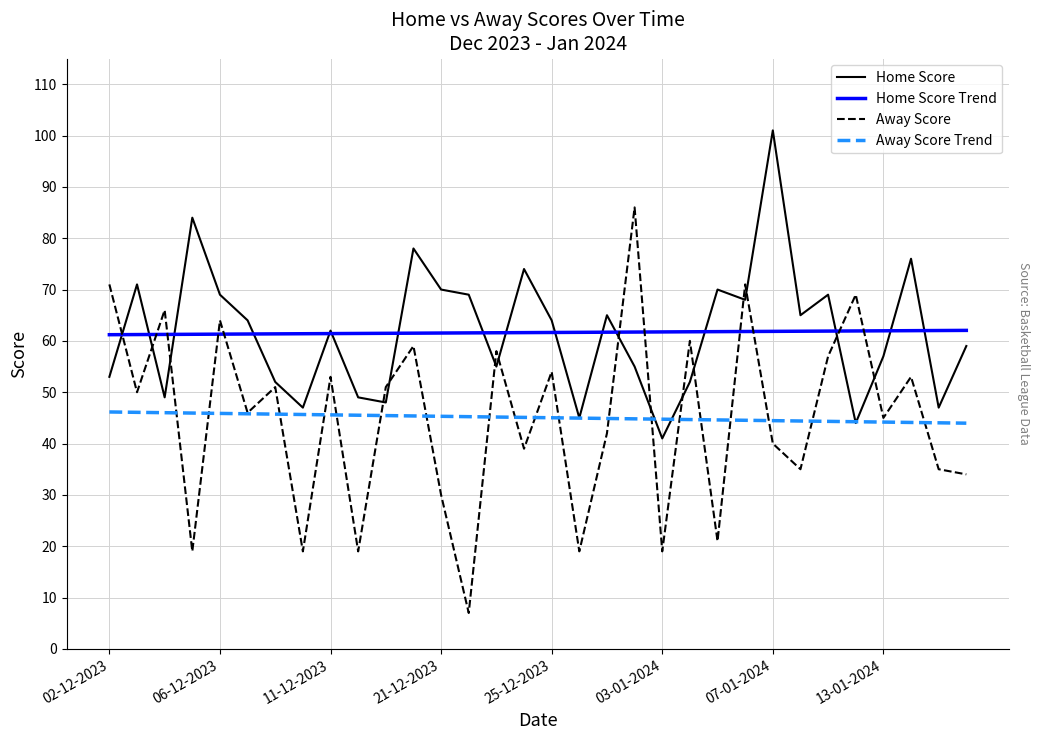

Does the chart display data point markers on the line(s)?

No